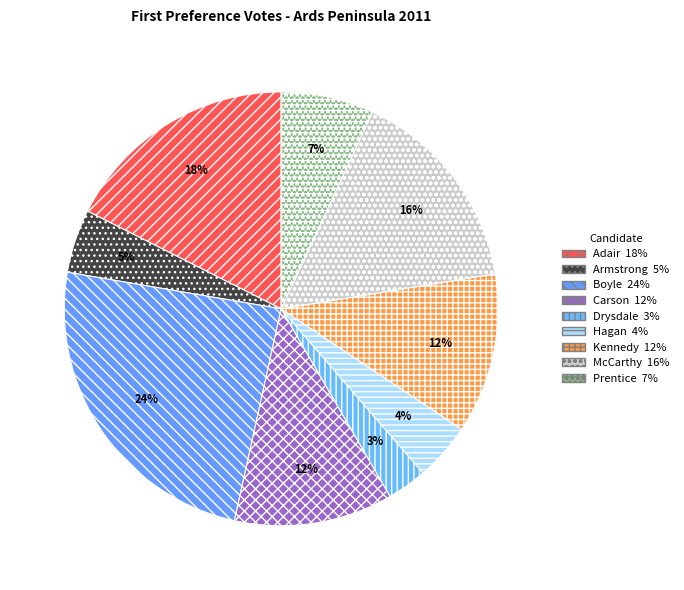

To the nearest percent, what is the difference between the largest and smallest slice percentages?

21%